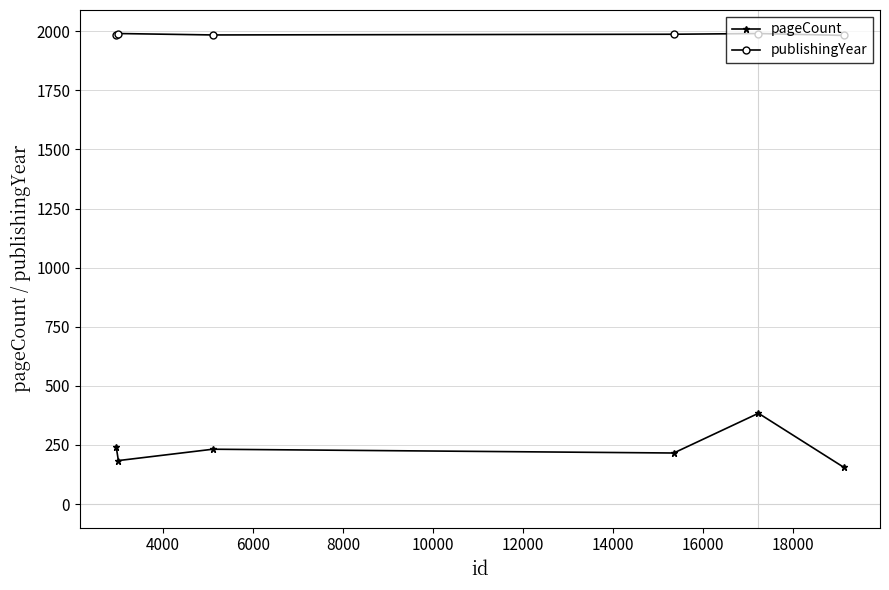

Does the chart display data point markers on the line(s)?

Yes